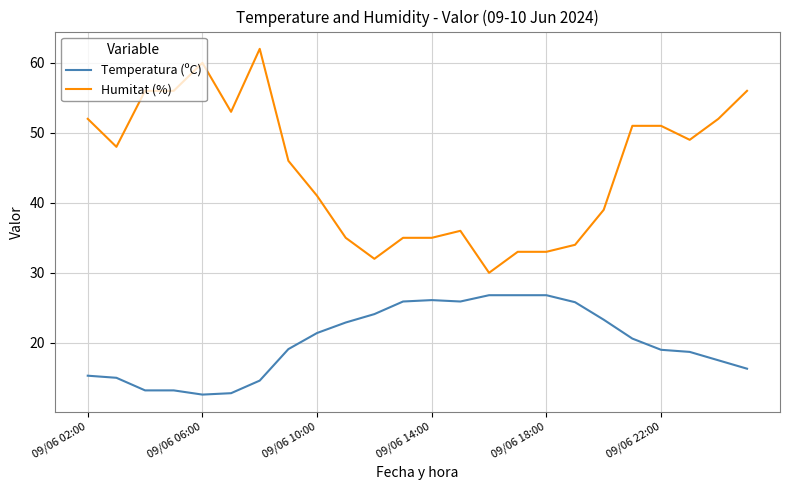

Which series has the largest total across all categories?

Humitat (%)